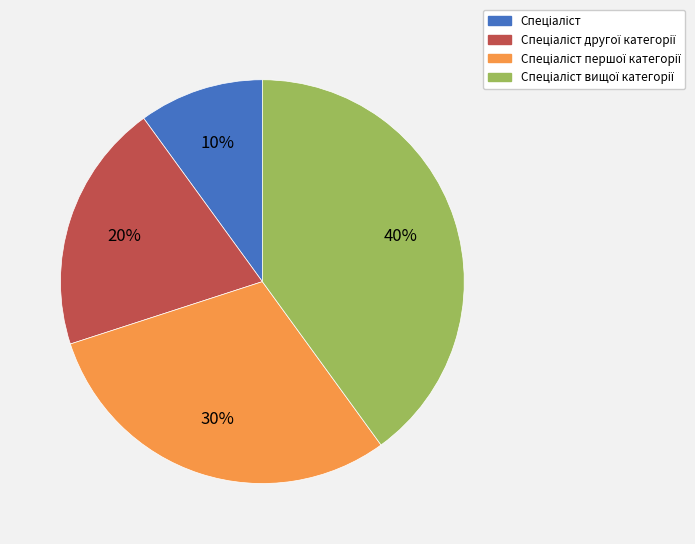

To the nearest percent, what is the difference between the largest and smallest slice percentages?

30%